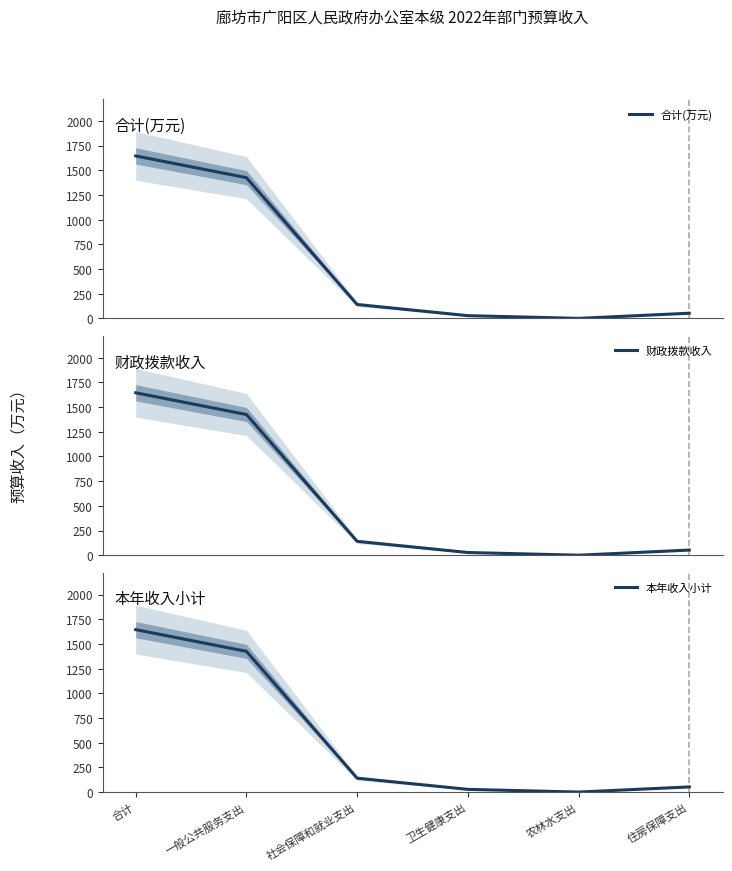

Which series changed the most between 一般公共服务支出 and 社会保障和就业支出?

合计(万元)